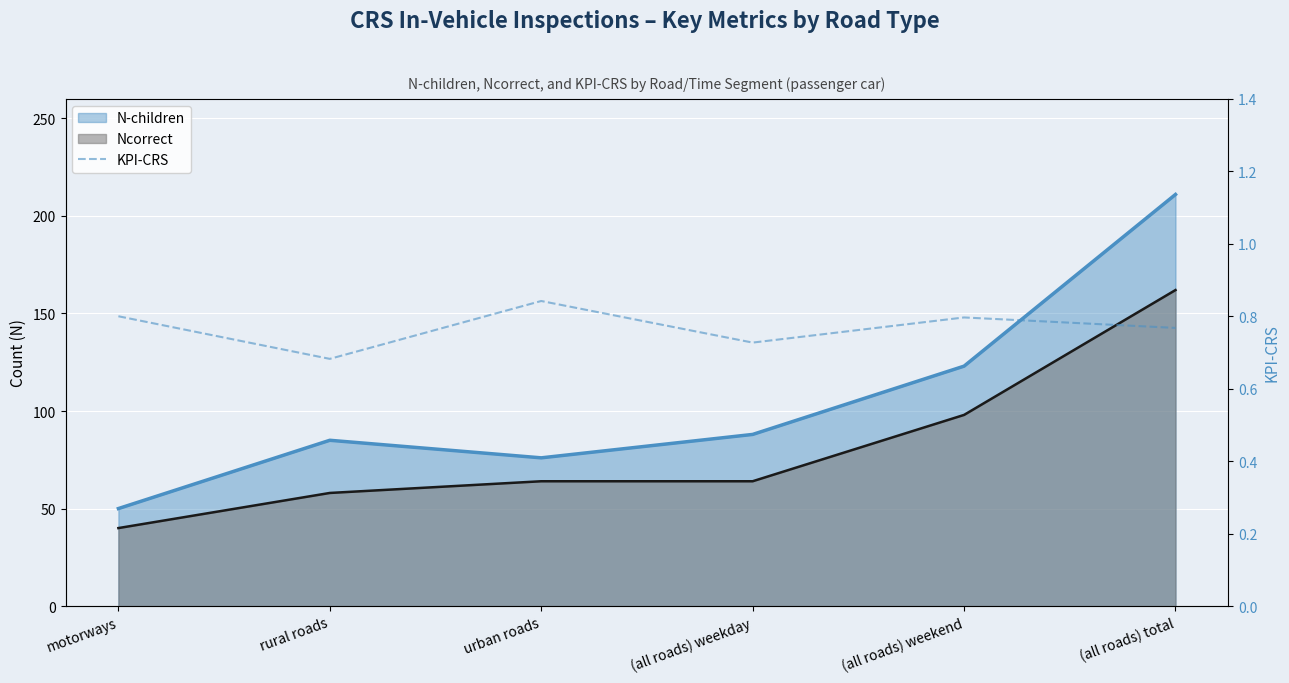

At which category does the chart reach its minimum across all series?

rural roads